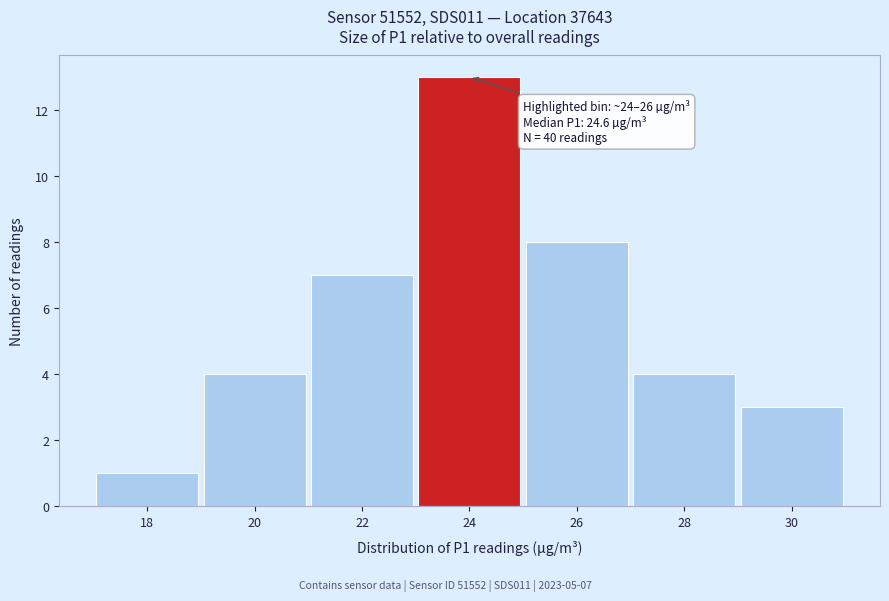

Reading right to left, what are all the values shown in this chart?

30=3	28=4	26=8	24=13	22=7	20=4	18=1